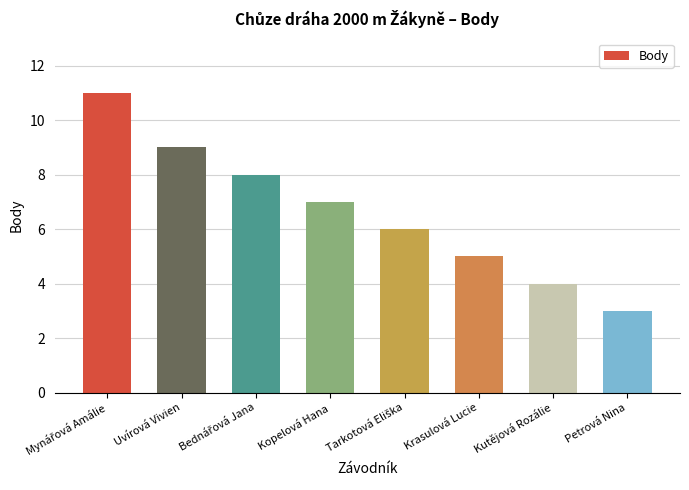

Reading left to right, extract all data points from this chart.

11	9	8	7	6	5	4	3